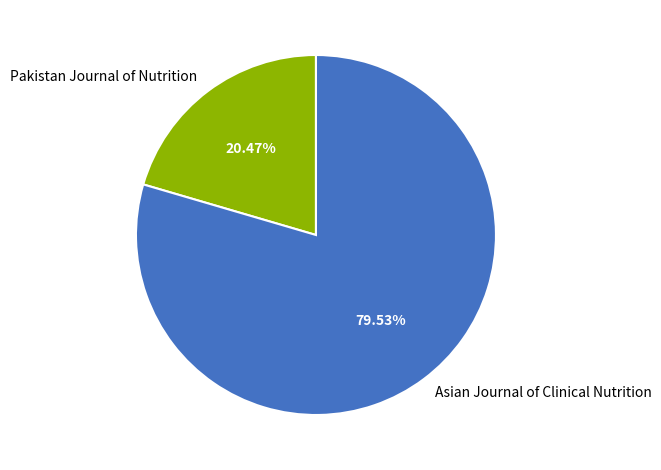

Which category has the biggest portion of the pie?

Asian Journal of Clinical Nutrition